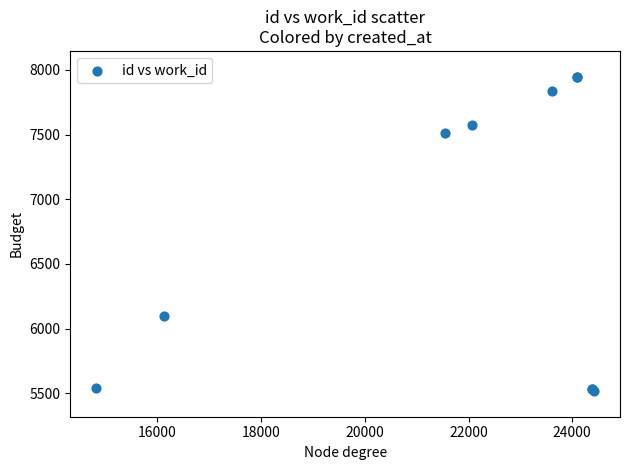

What Y value in the scatter plot is closest to 6732?

6101